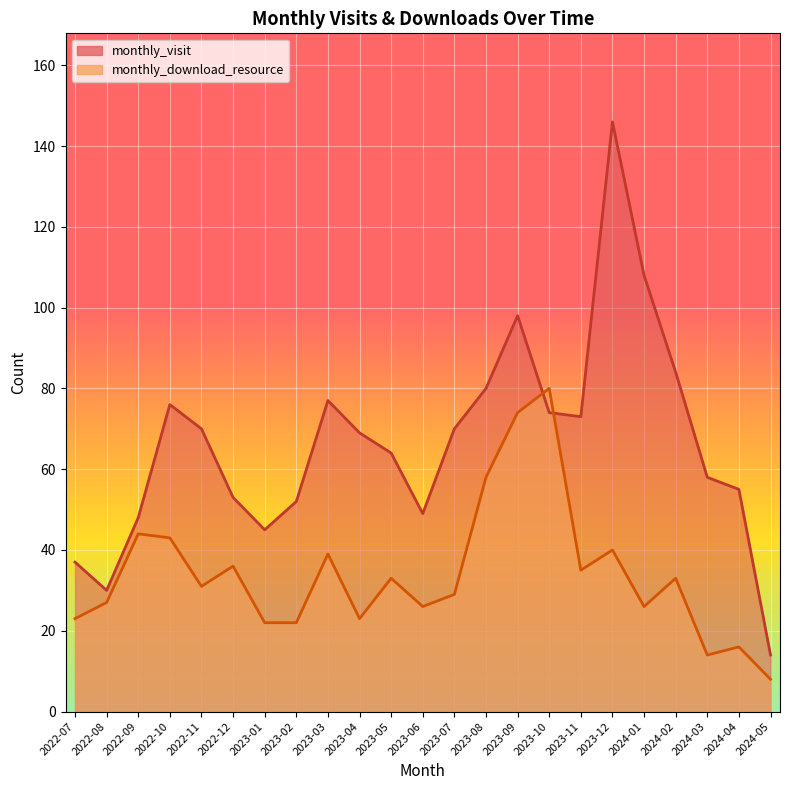

Where do monthly_download_resource and monthly_visit first cross each other?

2023-09 and 2023-10